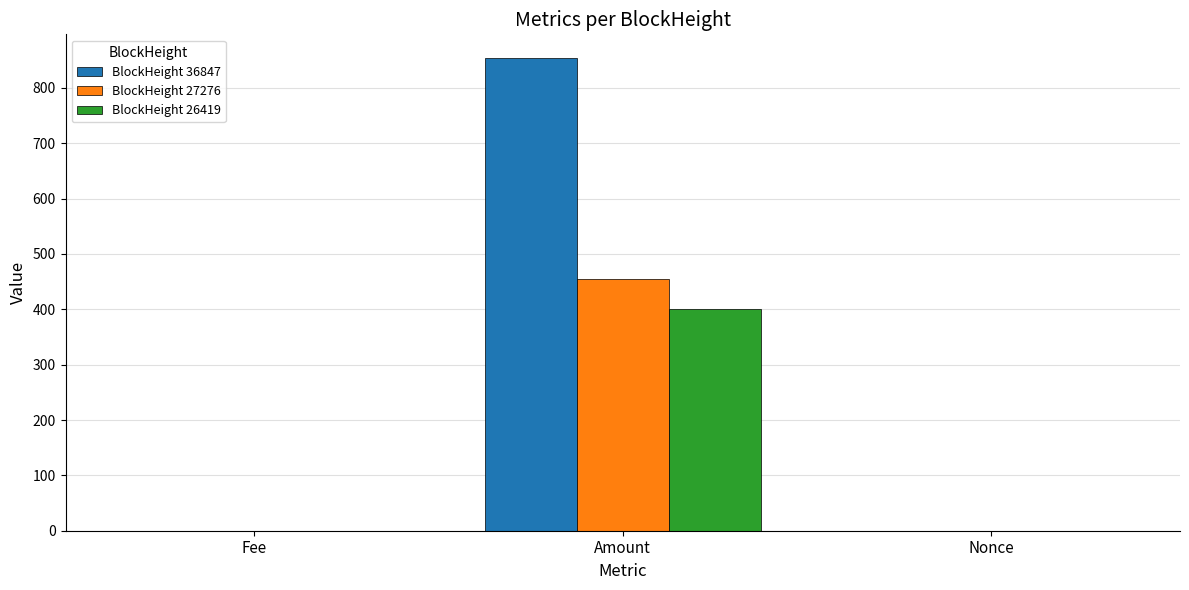

What is the maximum value for BlockHeight 36847?

854.0